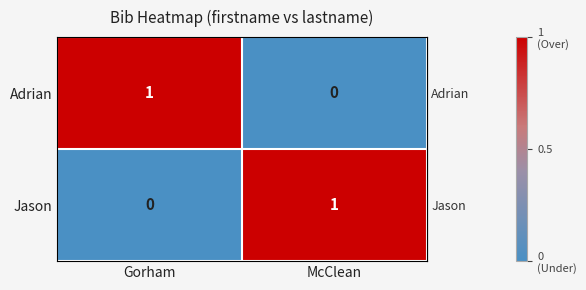

What is the spread (max minus min) of values at Gorham?

1